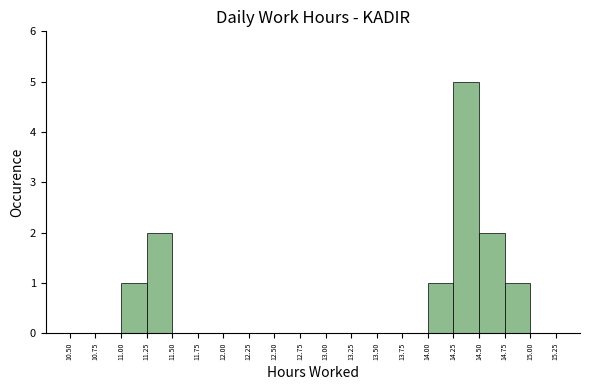

Which range on the x-axis has the tallest bar?

14.25 to 14.50